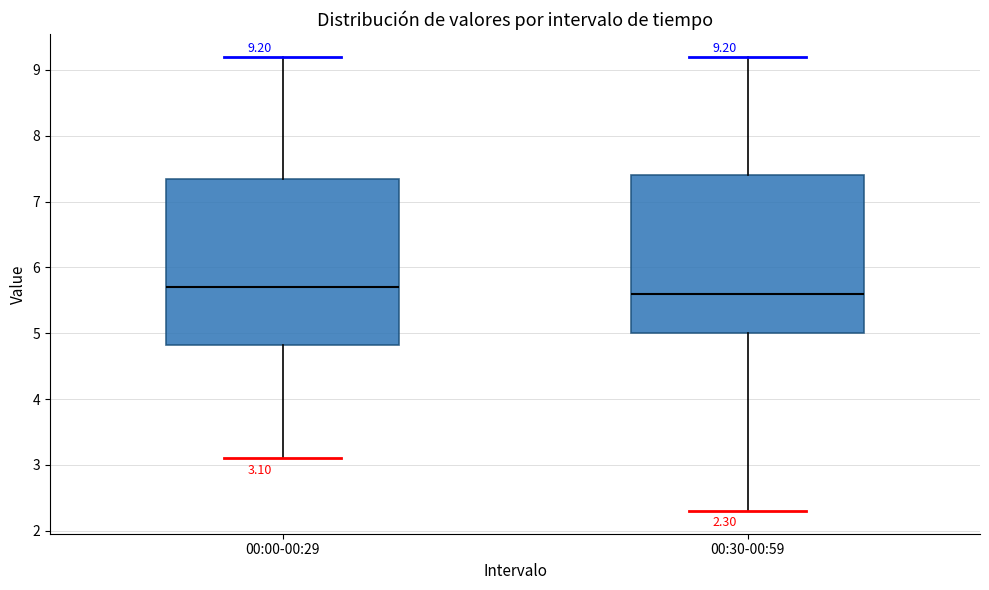

Which box is the tallest, from its lower edge to its upper edge?

00:00-00:29